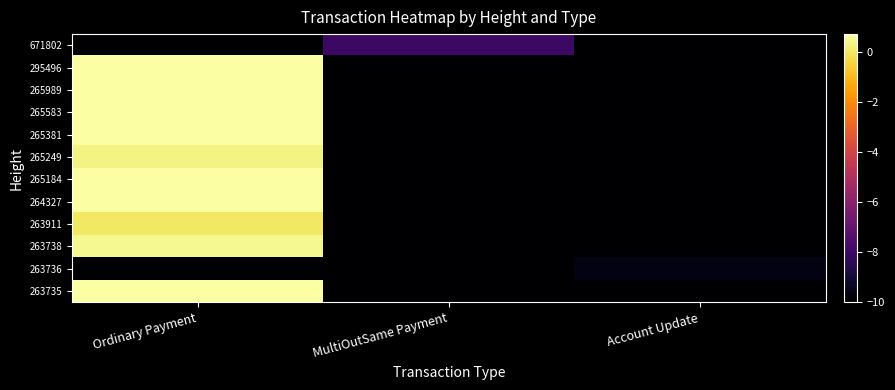

At which category does the chart reach its peak across all series?

Ordinary Payment